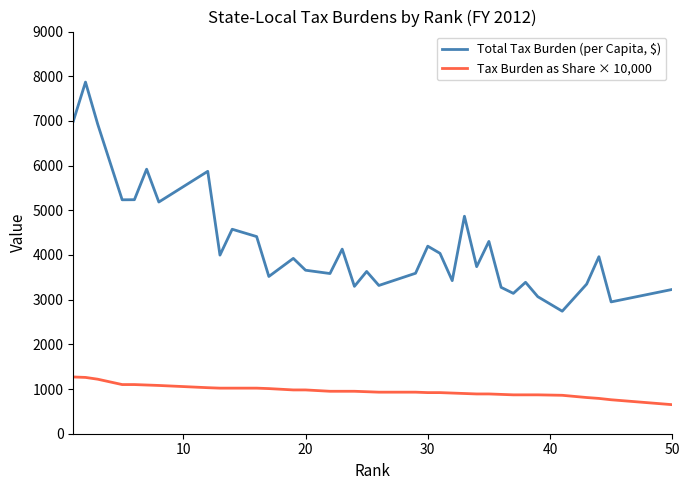

List the series in order of their peak value, highest first.

Total Tax Burden (per Capita, $), Tax Burden as Share × 10,000